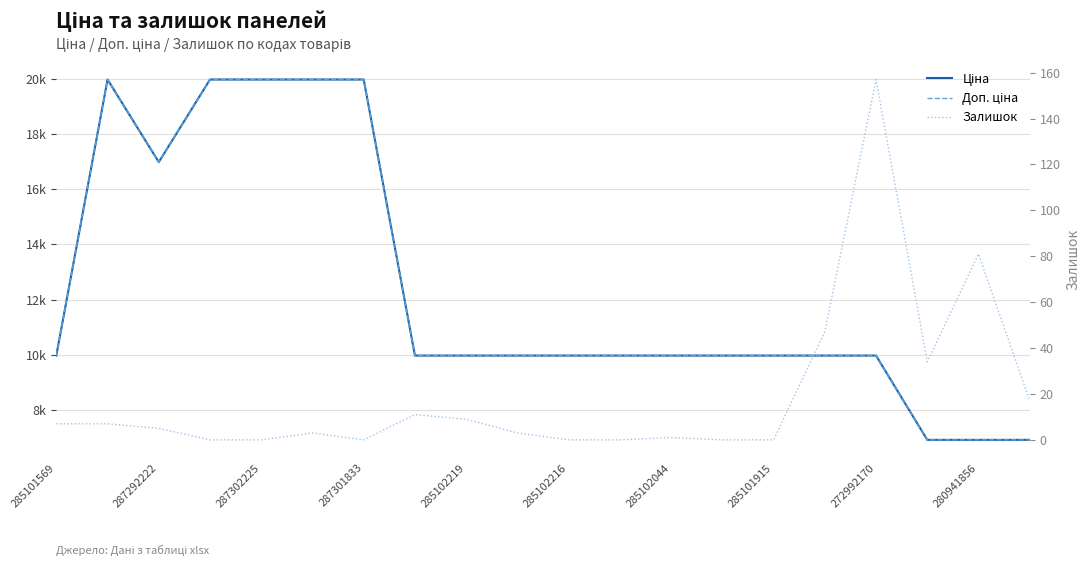

True or false: Залишок and Доп. ціна cross at least once.

False